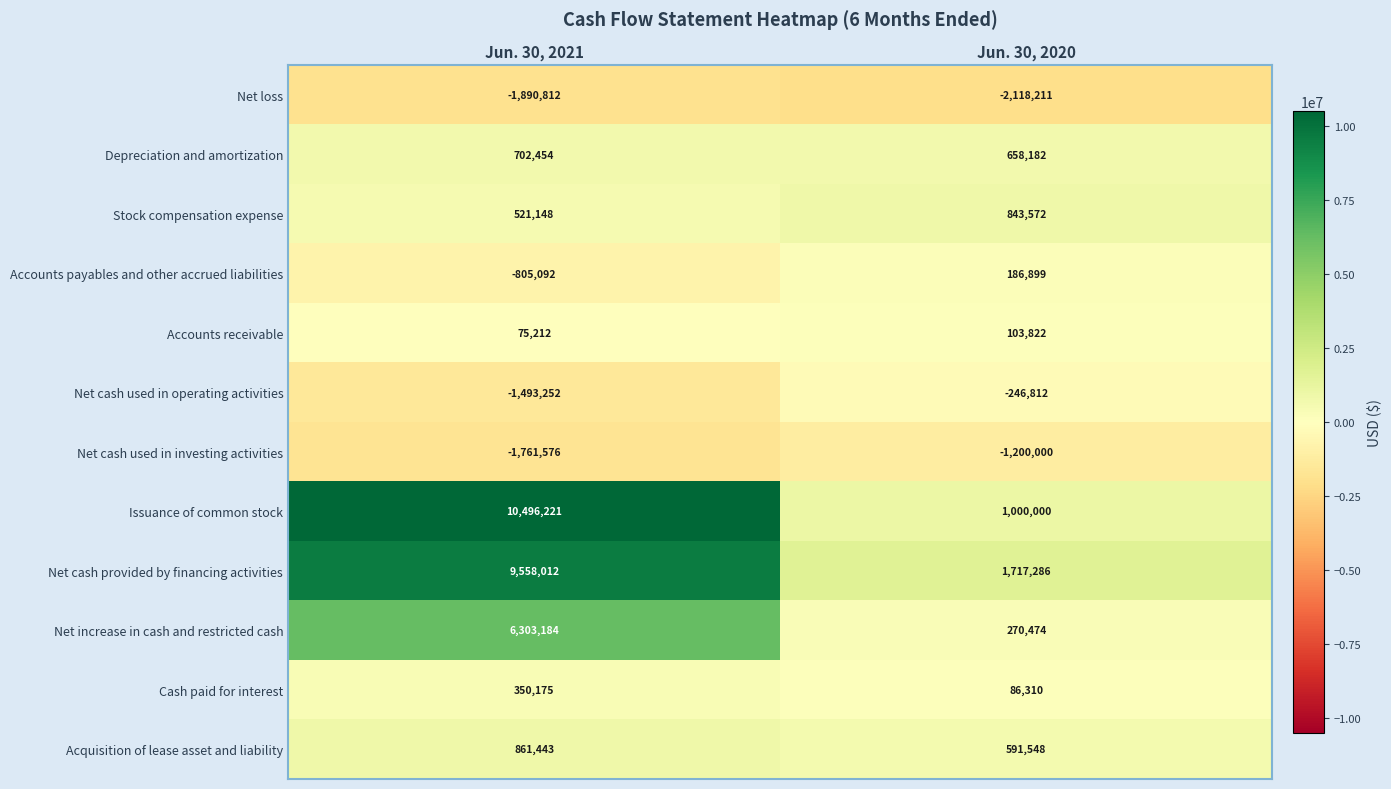

At which category is the sum across all series the highest?

Jun. 30, 2021